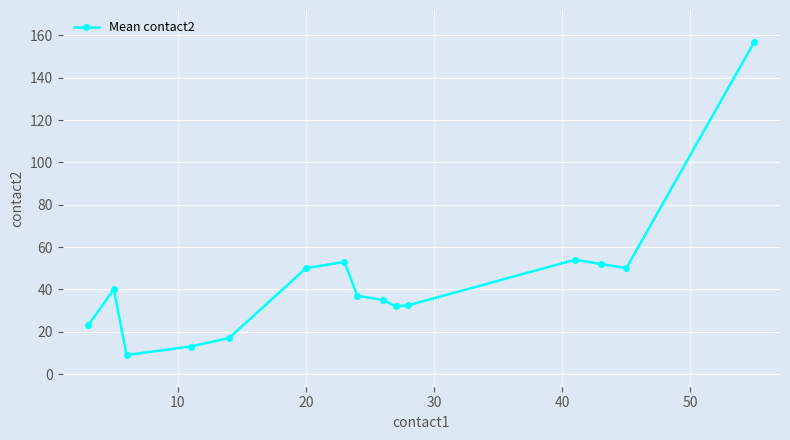

What is the difference between the second highest and second lowest values?

41.0